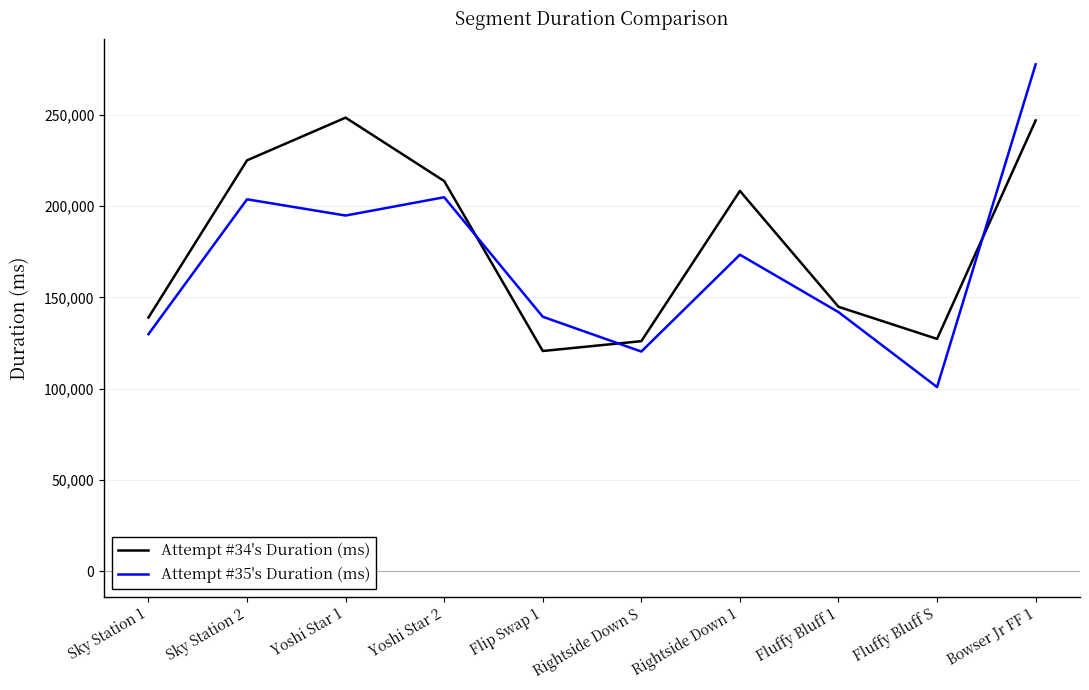

In Attempt #35's Duration (ms), how many points are lower than both neighbors (excluding endpoints)?

3